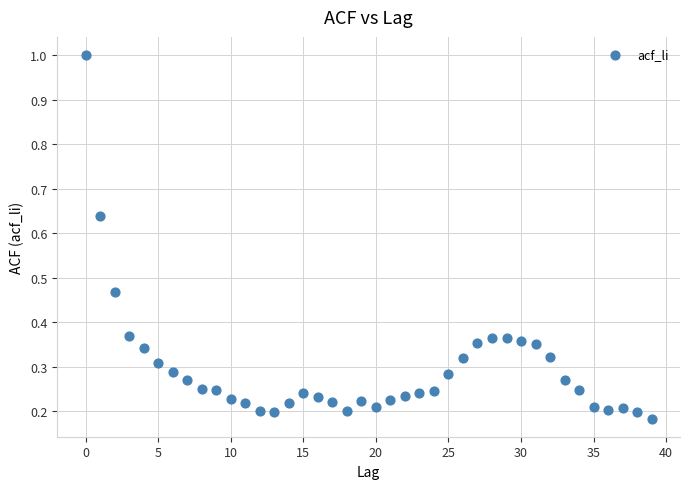

What is the range of Y values (max minus min)?

0.8